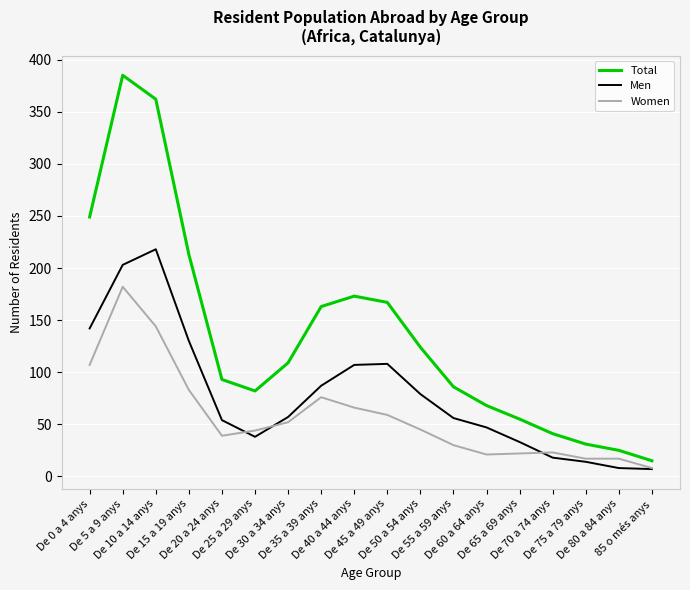

What are all the series names shown in the legend?

Total, Men, Women